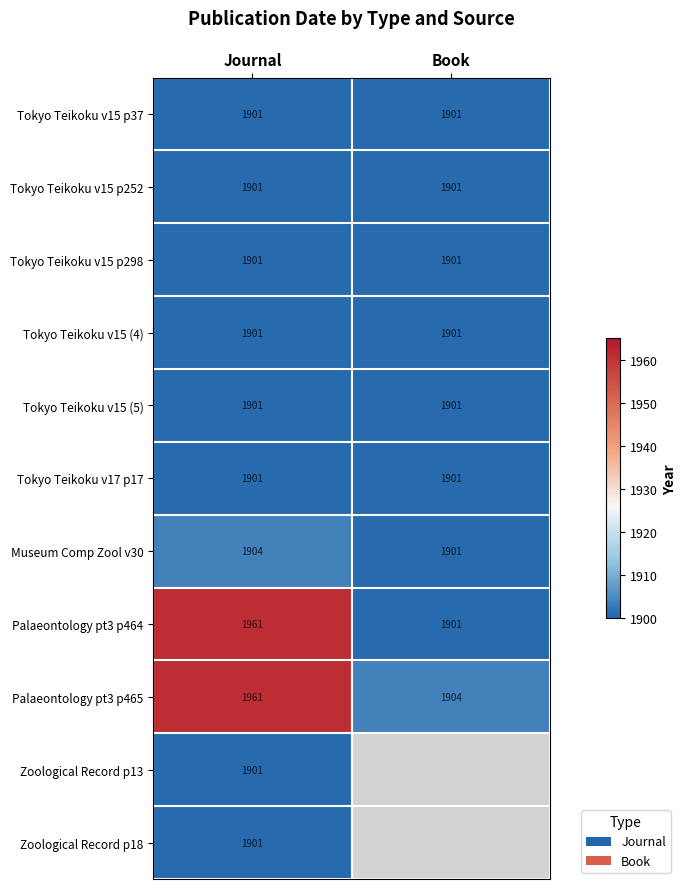

What is the sum of all Tokyo Teikoku v15 p298 values?

3802